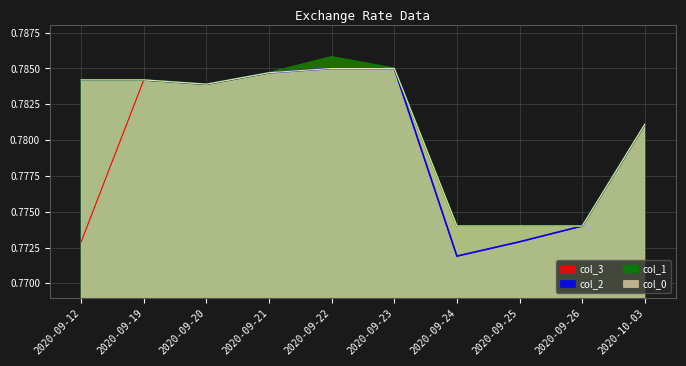

What is the sum of the col_0 values at 2020-09-24 and 2020-09-23?

1.6